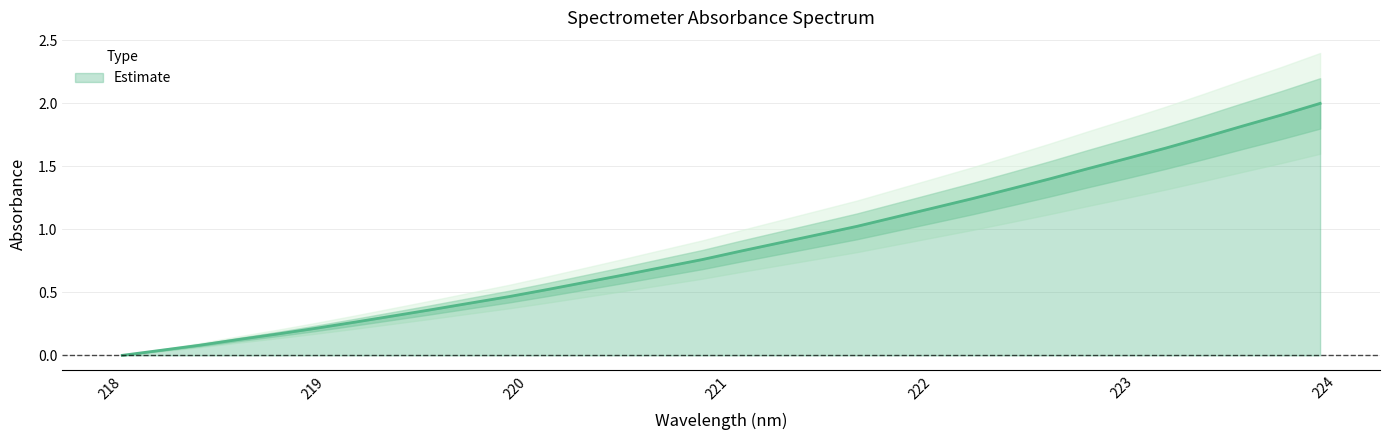

What is the label of the 20th point from the left?

221.6902